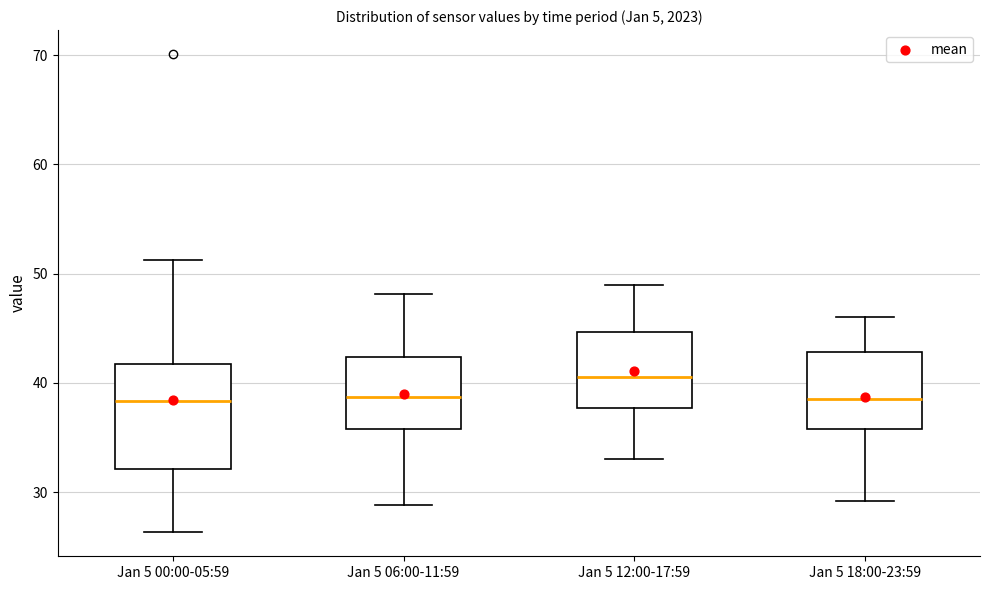

Where does the median line of the box for Jan 5 00:00-05:59 sit on the y-axis? The values are not printed on the chart, so give them approximately, as read against the axis.

38